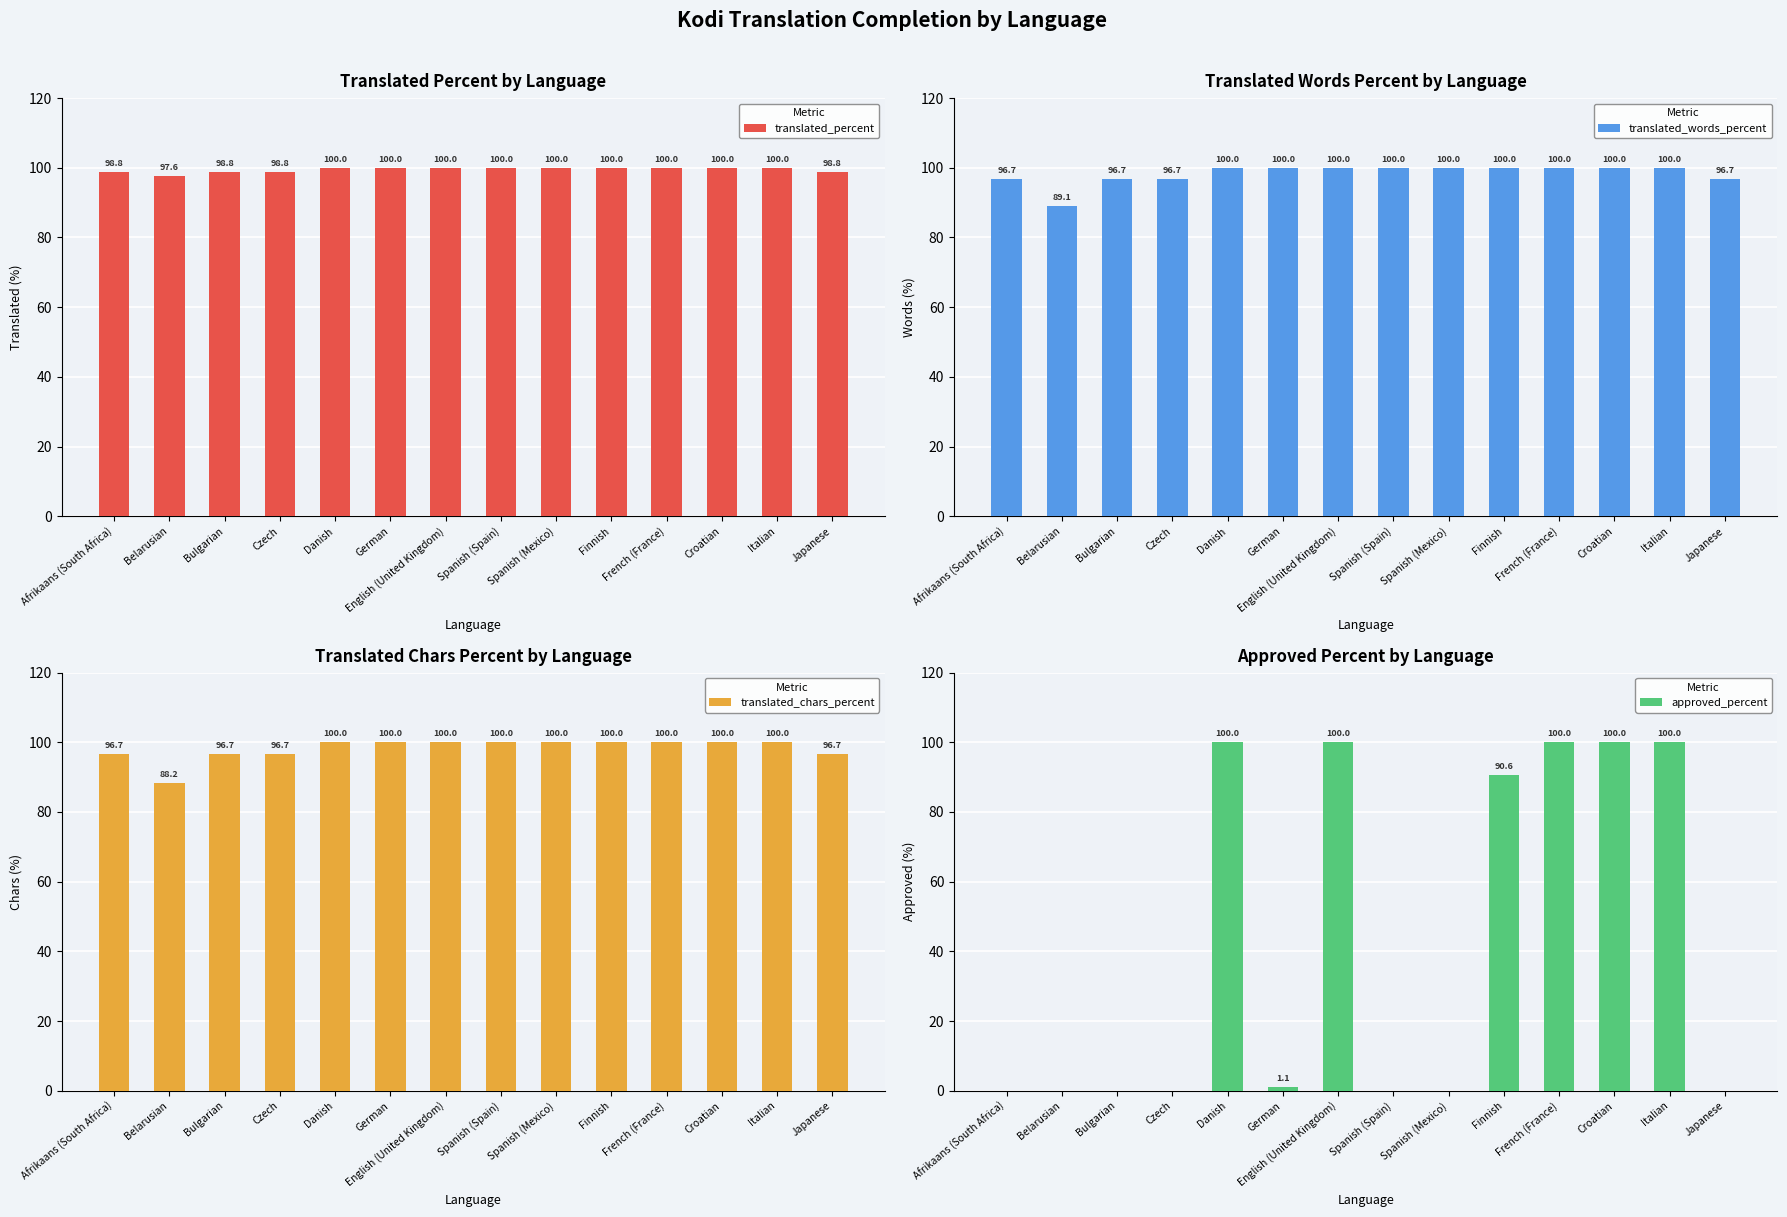

Reading right to left, list all the values displayed in this chart.

translated_percent: Japanese=98.8	Italian=100.0	Croatian=100.0	French (France)=100.0	Finnish=100.0	Spanish (Mexico)=100.0	Spanish (Spain)=100.0	English (United Kingdom)=100.0	German=100.0	Danish=100.0	Czech=98.8	Bulgarian=98.8	Belarusian=97.6	Afrikaans (South Africa)=98.8
translated_words_percent: Japanese=96.7	Italian=100.0	Croatian=100.0	French (France)=100.0	Finnish=100.0	Spanish (Mexico)=100.0	Spanish (Spain)=100.0	English (United Kingdom)=100.0	German=100.0	Danish=100.0	Czech=96.7	Bulgarian=96.7	Belarusian=89.1	Afrikaans (South Africa)=96.7
translated_chars_percent: Japanese=96.7	Italian=100.0	Croatian=100.0	French (France)=100.0	Finnish=100.0	Spanish (Mexico)=100.0	Spanish (Spain)=100.0	English (United Kingdom)=100.0	German=100.0	Danish=100.0	Czech=96.7	Bulgarian=96.7	Belarusian=88.2	Afrikaans (South Africa)=96.7
approved_percent: Japanese=0.0	Italian=100.0	Croatian=100.0	French (France)=100.0	Finnish=90.6	Spanish (Mexico)=0.0	Spanish (Spain)=0.0	English (United Kingdom)=100.0	German=1.1	Danish=100.0	Czech=0.0	Bulgarian=0.0	Belarusian=0.0	Afrikaans (South Africa)=0.0